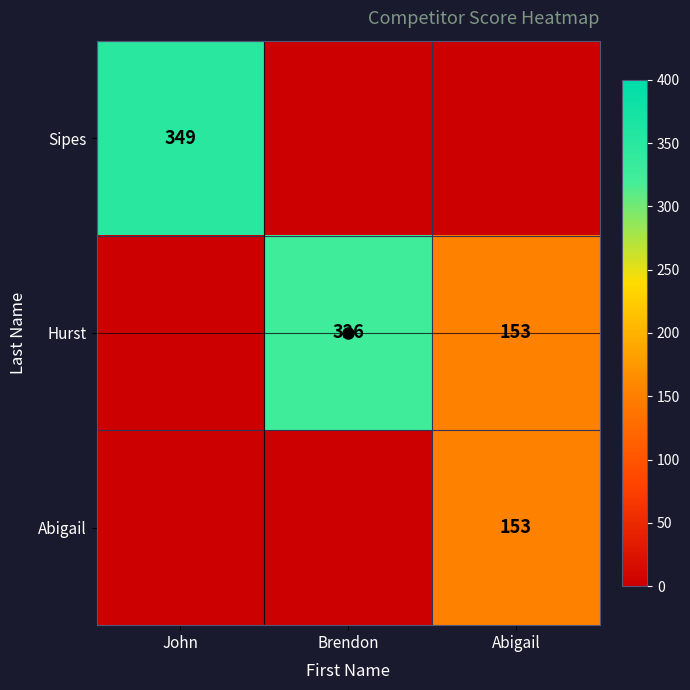

What is the highest value of the Abigail series?

153